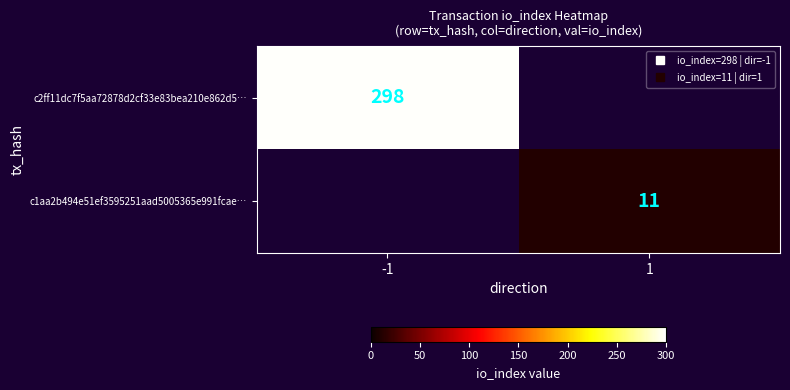

The c2ff11dc7f5aa72878d2cf33e83bea210e862d5… series shows 170.2 at -1. True or false?

False